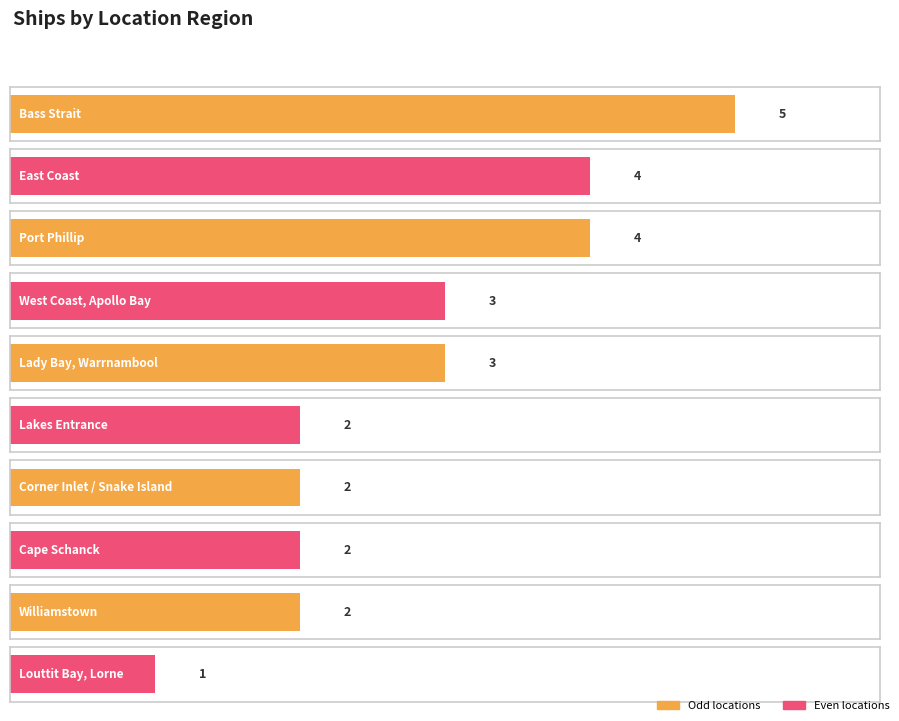

At which label does the data first exceed 3?

Bass Strait